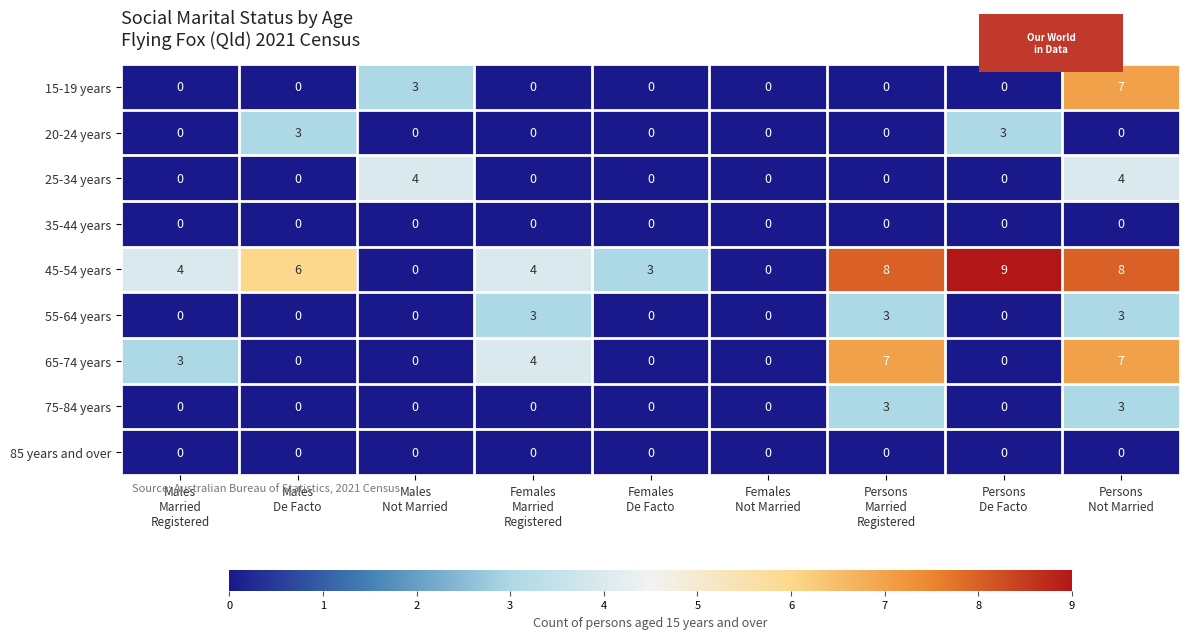

What is the average value of the 45-54 years series?

5